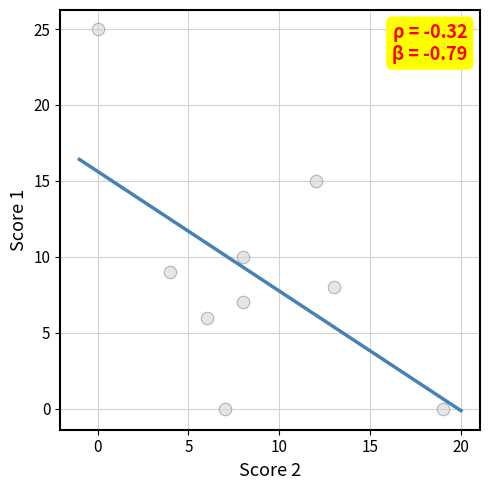

What Y value in the scatter plot is closest to 12?

10